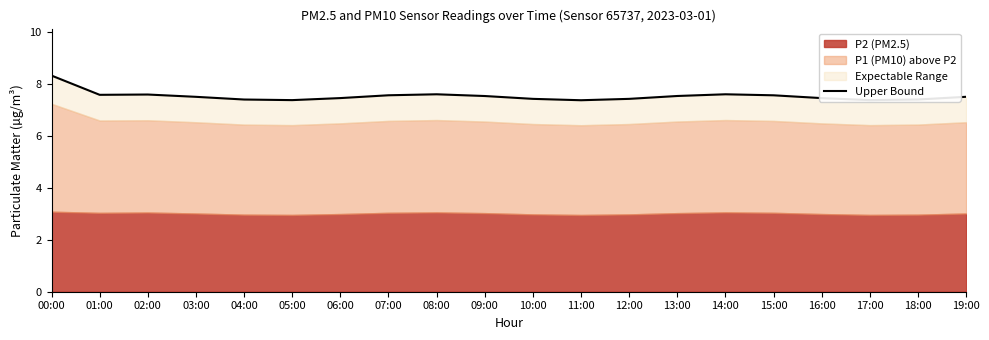

Does the chart have visible grid lines?

No